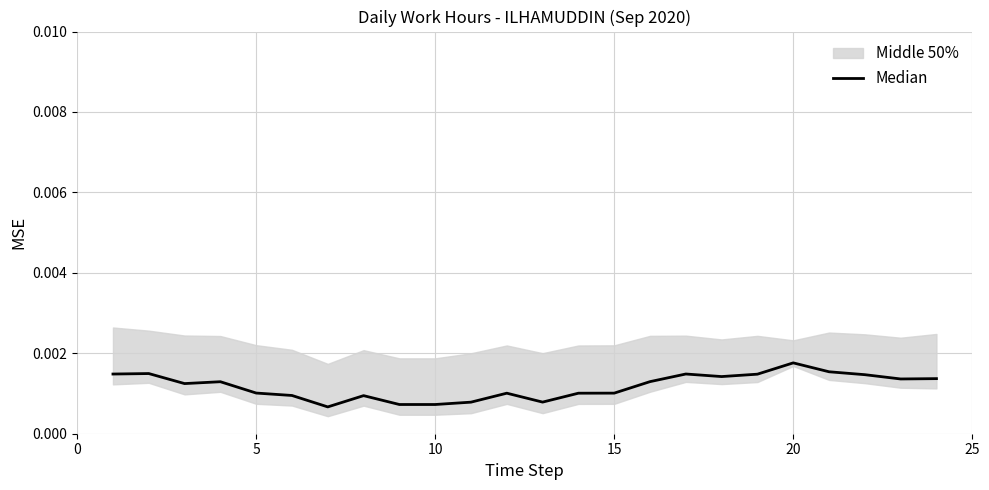

True or false: the data has more than 2 interior local peaks.

True